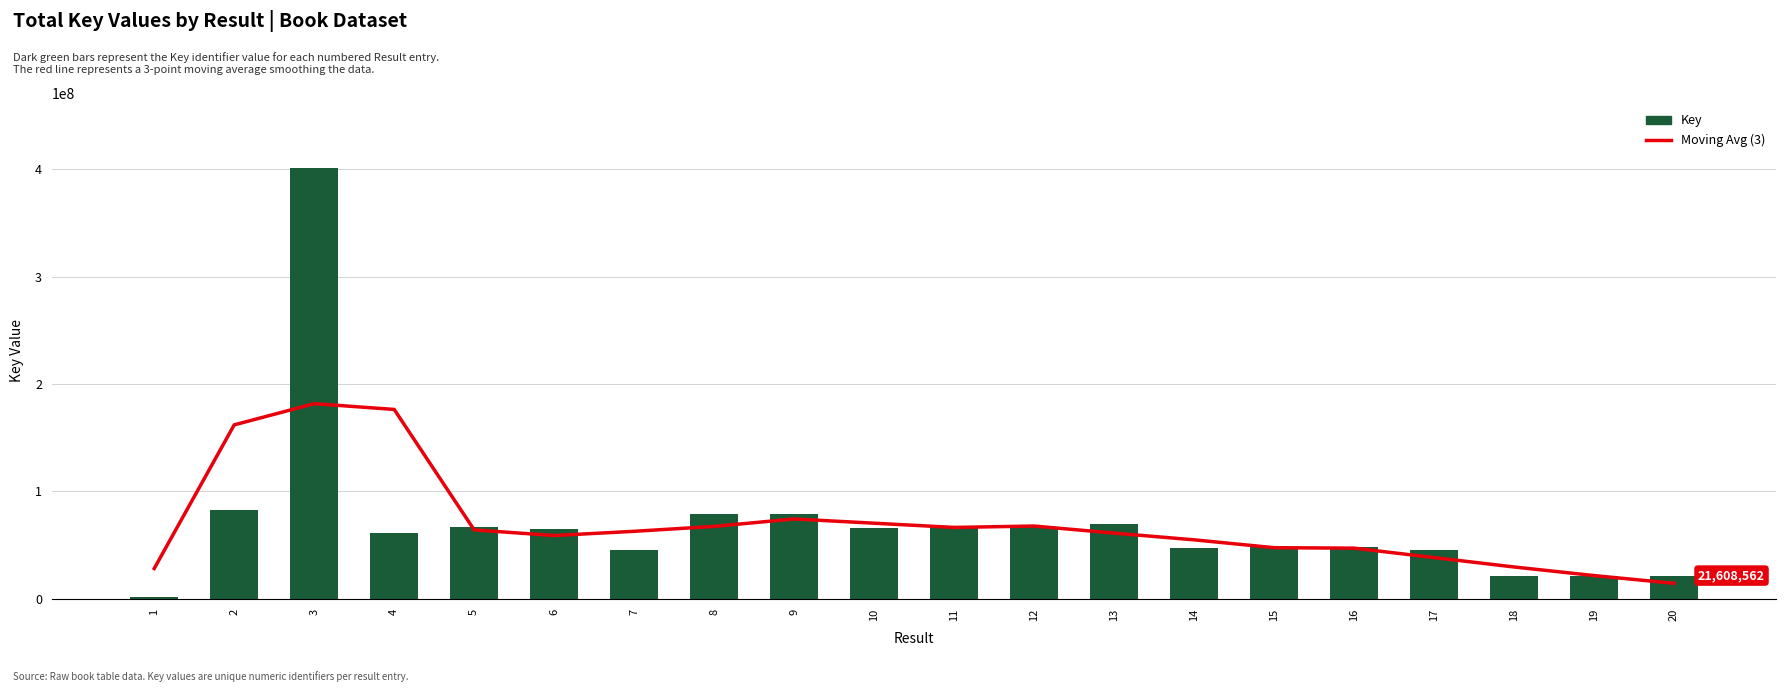

At which category is the sum across all series the highest?

3